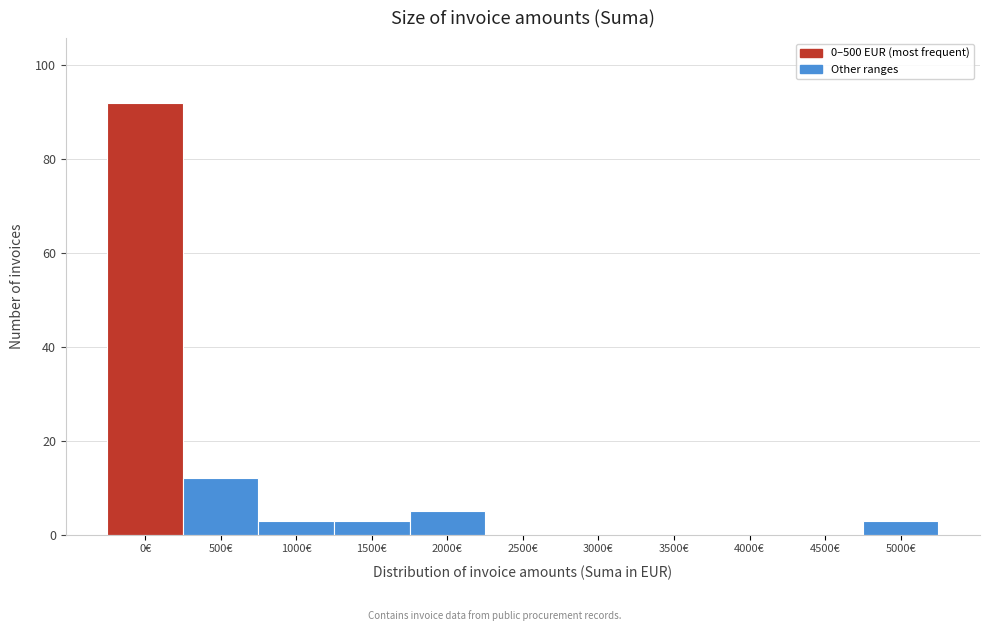

Reading left to right, extract all data points from this chart.

0€=92	500€=12	1000€=3	1500€=3	2000€=5	2500€=0	3000€=0	3500€=0	4000€=0	4500€=0	5000€=3